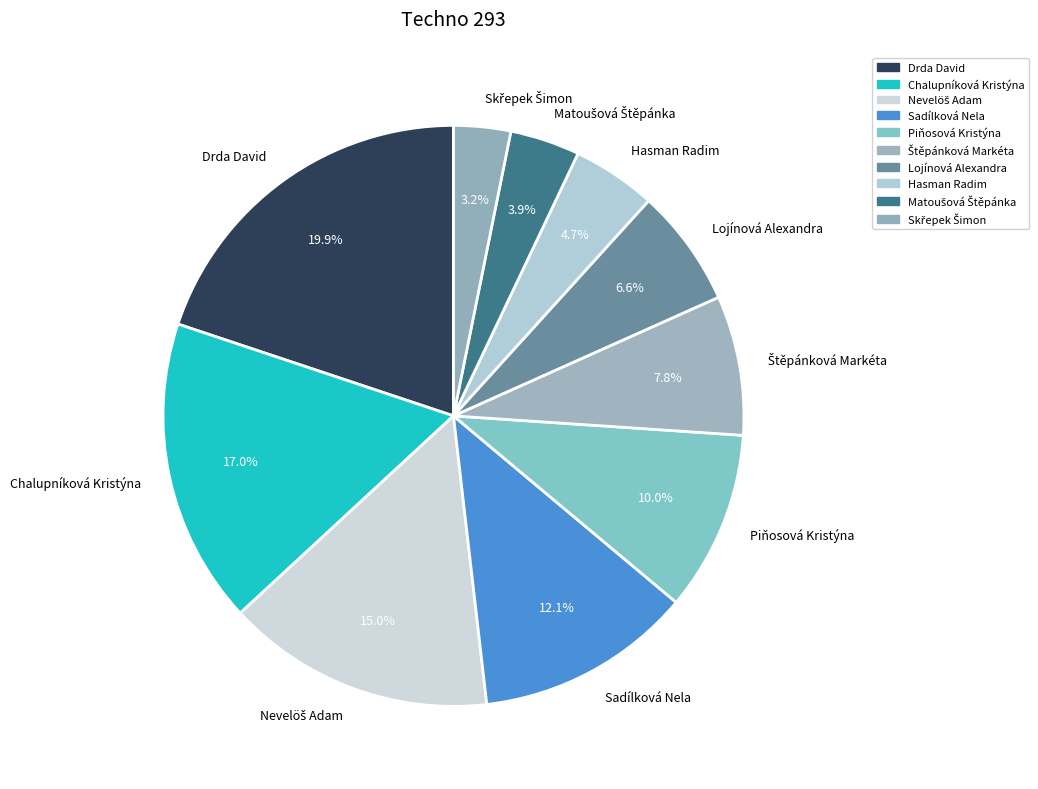

Is there any slice that represents more than half of the pie?

No